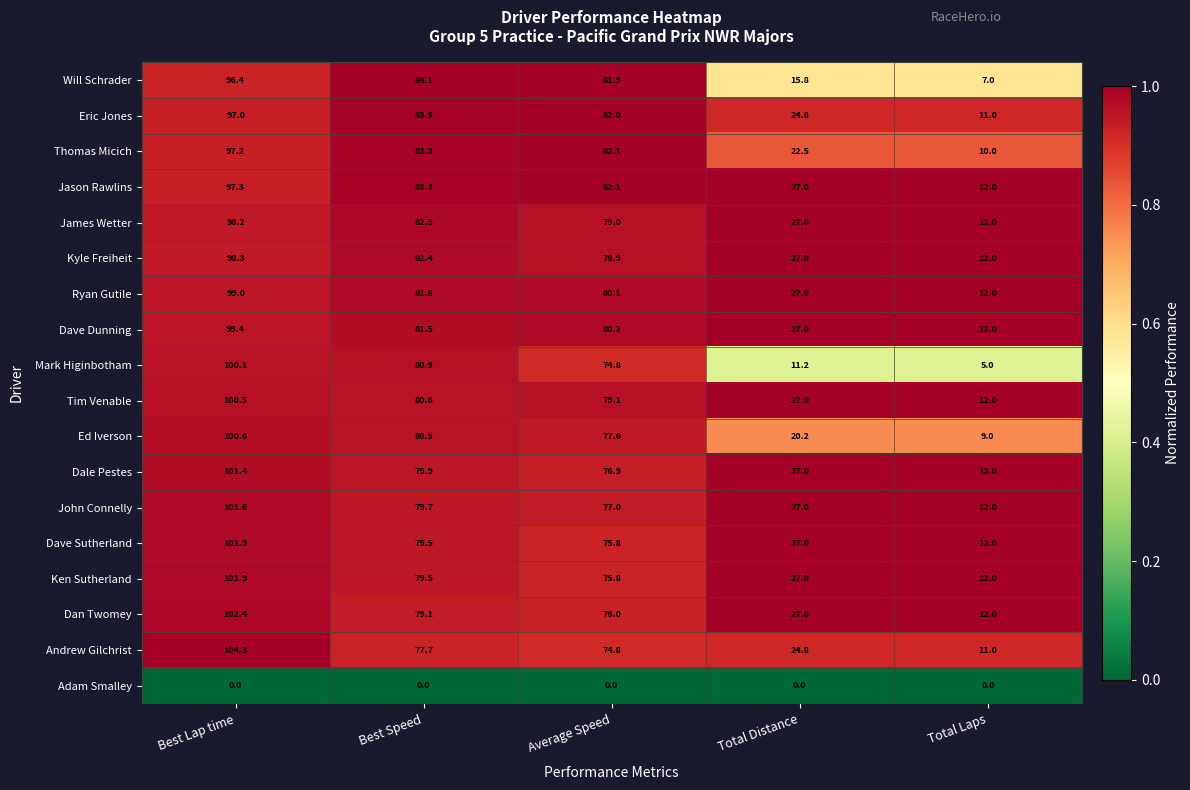

What is the sum of the Ed Iverson values at Best Speed and Total Distance?

100.7